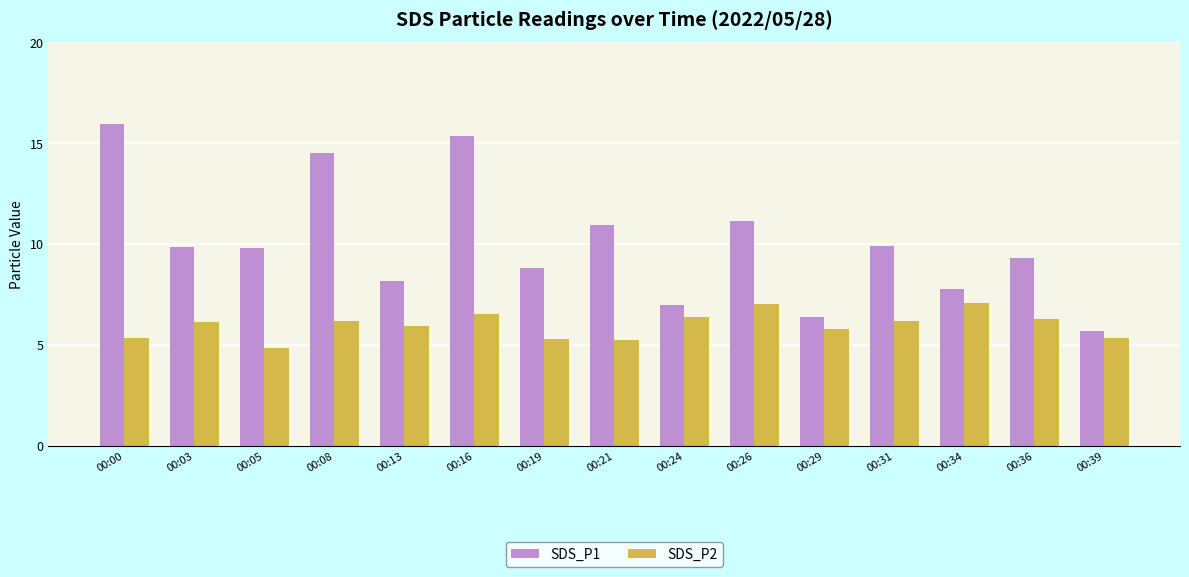

What is the total value across all series at 00:29?

12.2